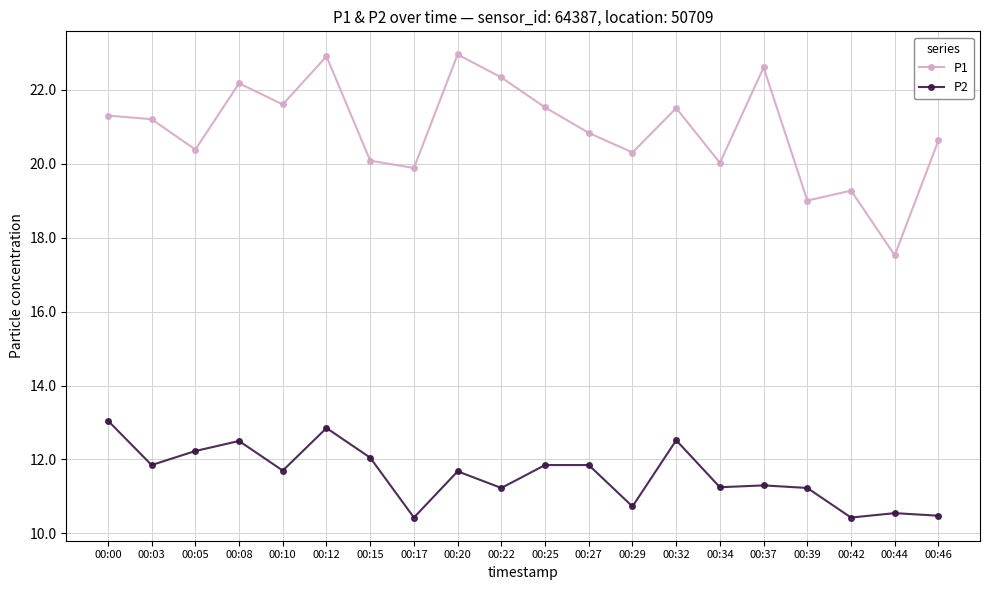

How many data points in P2 are less than 11?

5